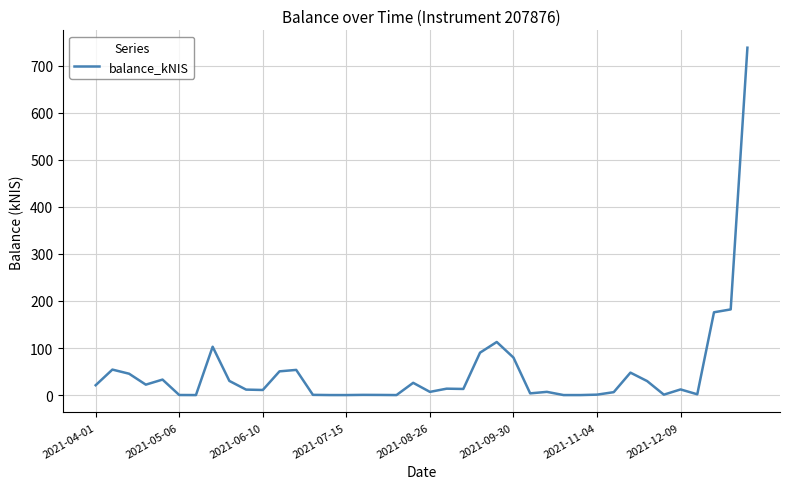

What is the maximum value shown in the chart?

738.2